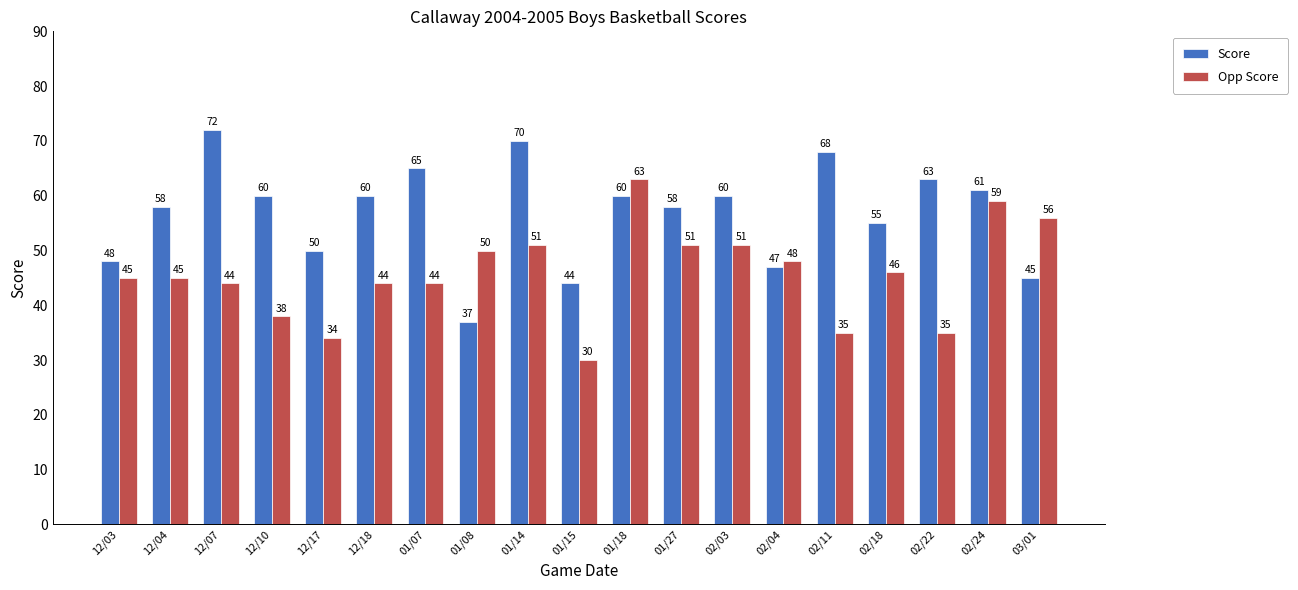

Where does the Score series first go above 60?

12/07